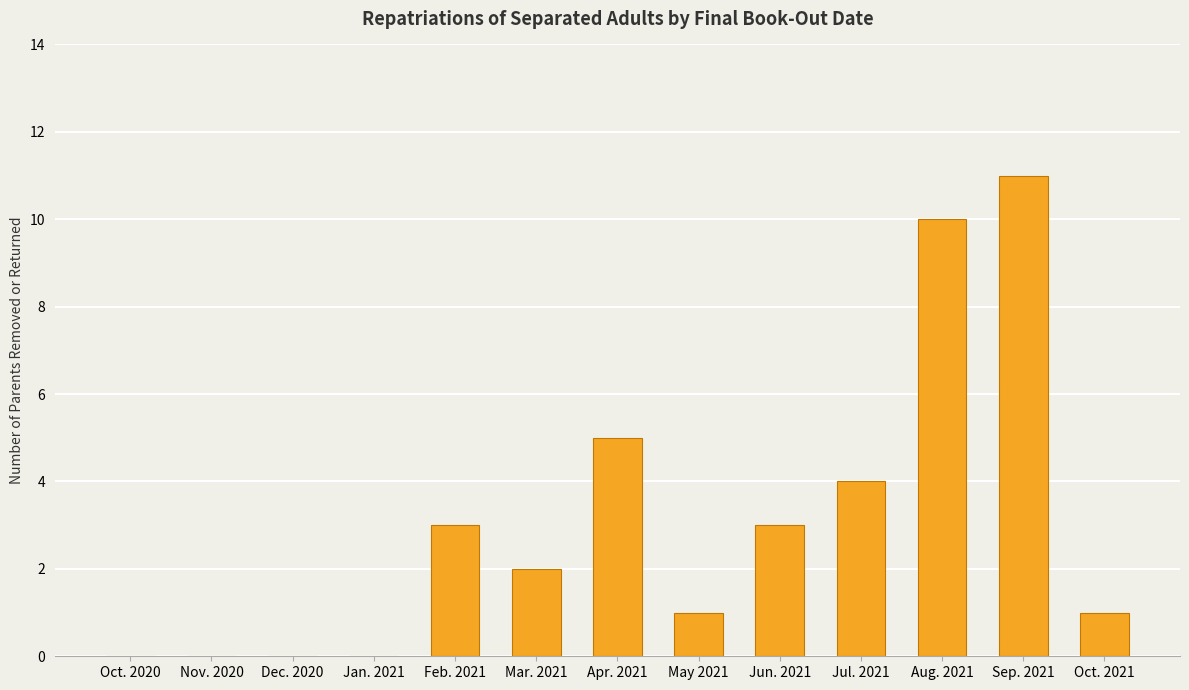

What is the greatest value displayed?

11